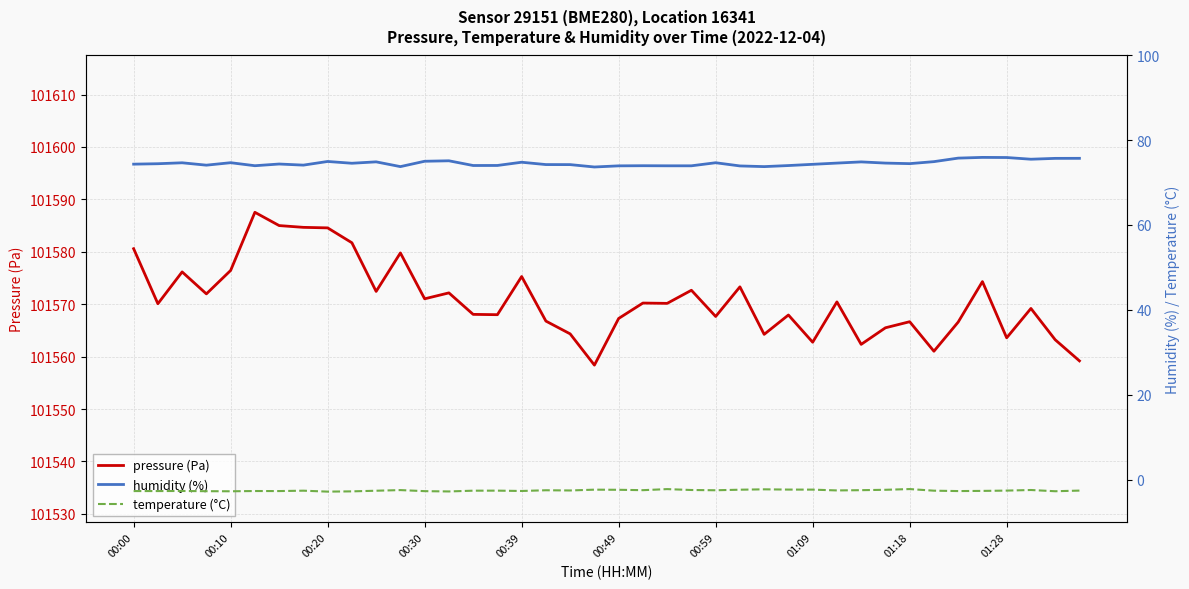

The value of pressure (Pa) at 01:18 is 101566.7. True or false?

True